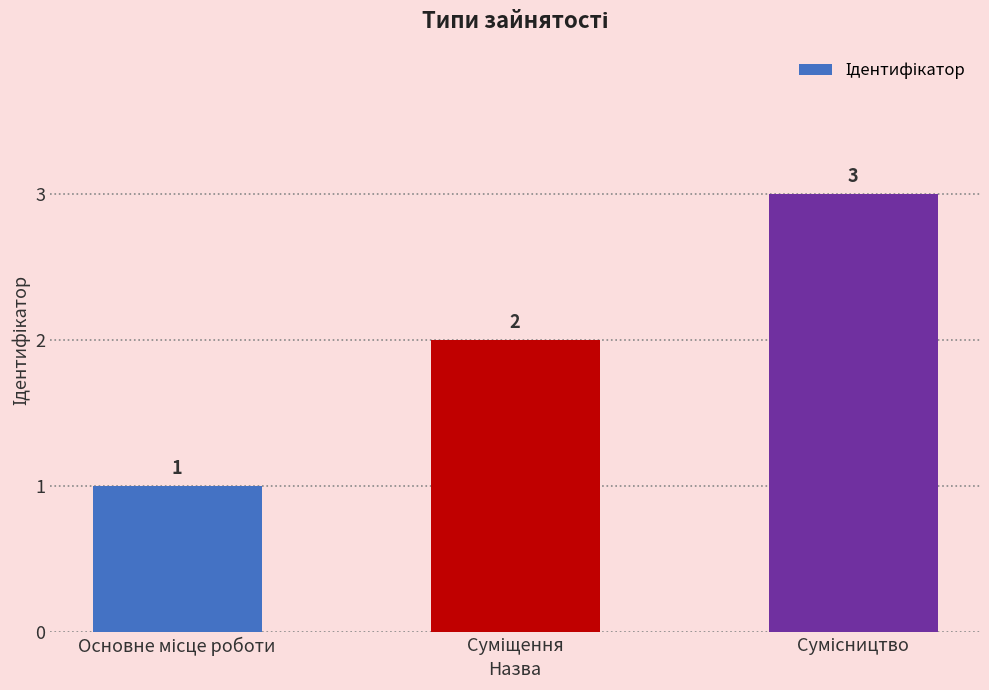

What is the maximum value shown in the chart?

3